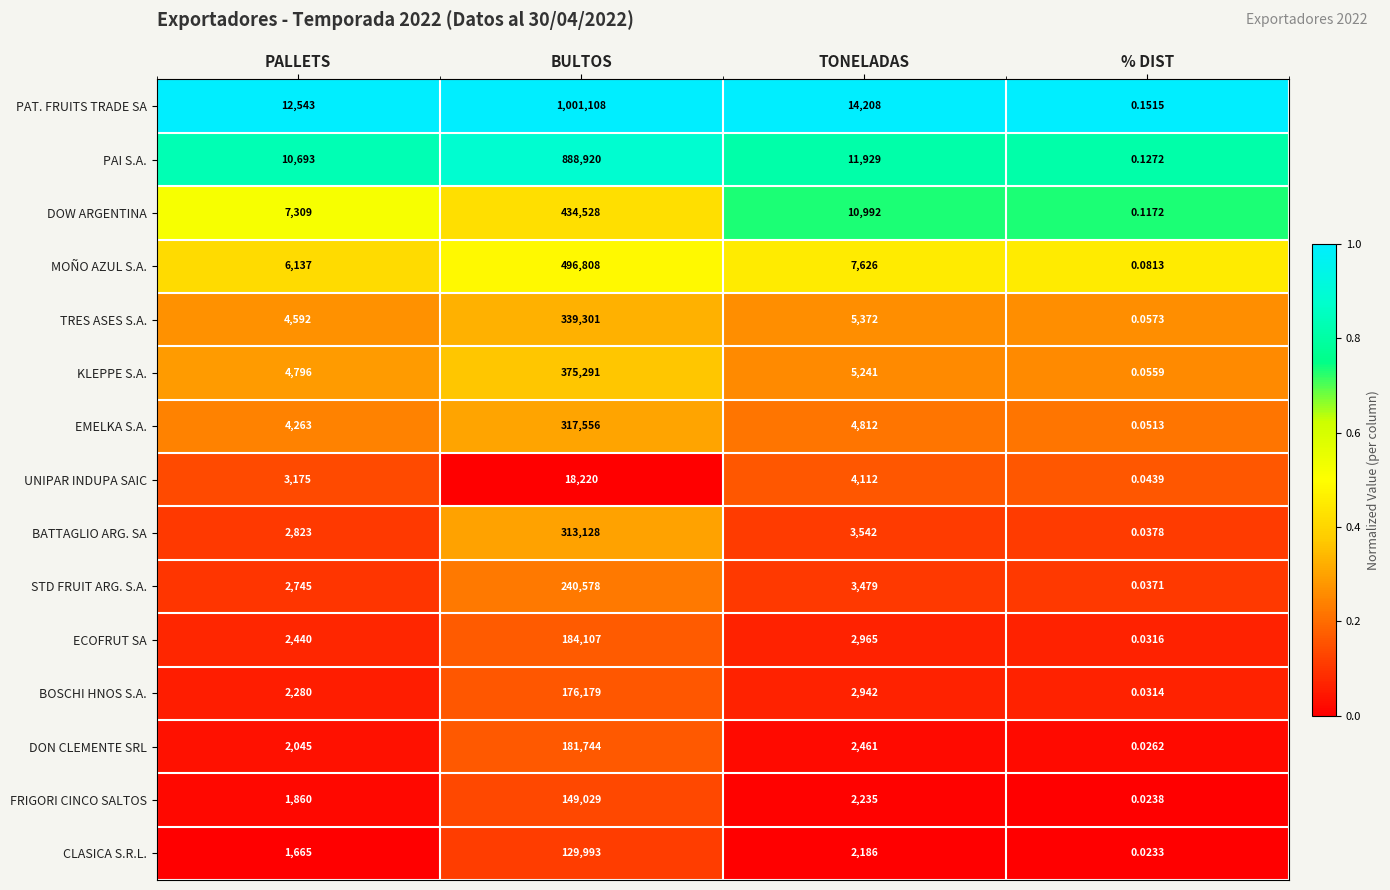

Where is DOW ARGENTINA nearest to the value 217264?

TONELADAS